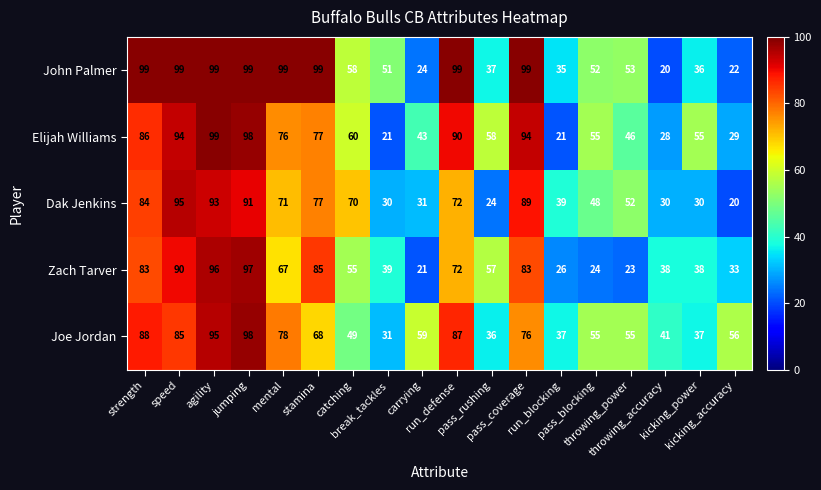

Which series has the largest range (max minus min)?

John Palmer